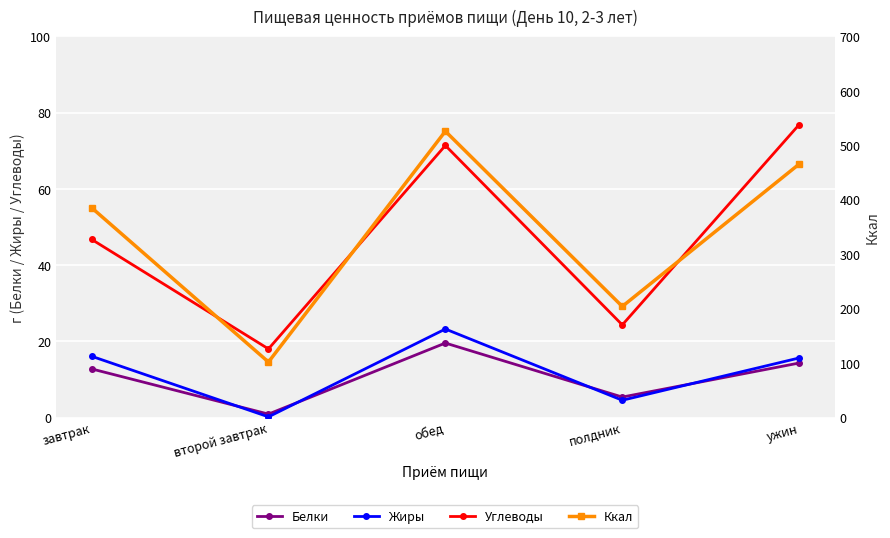

Where does the Ккал series first go above 385?

завтрак